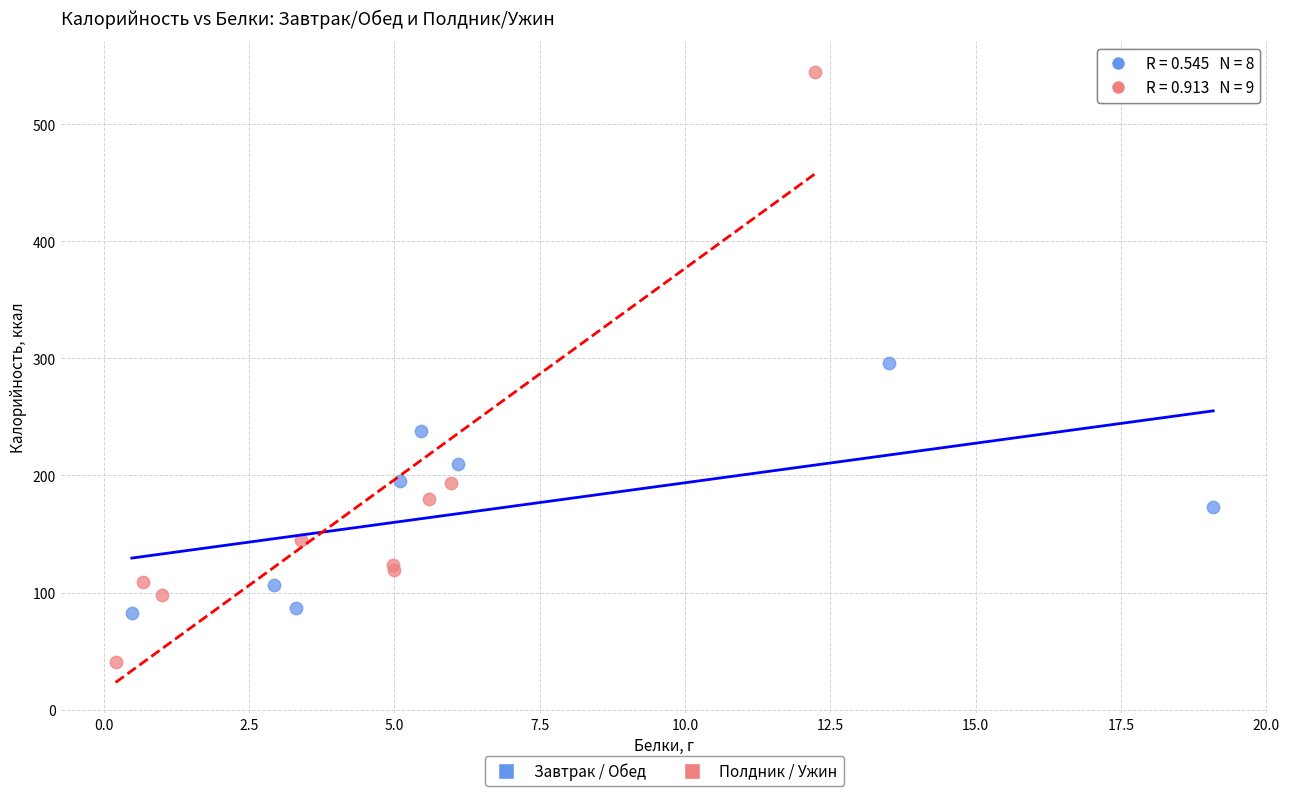

Which series reaches the maximum Y coordinate?

Полдник / Ужин